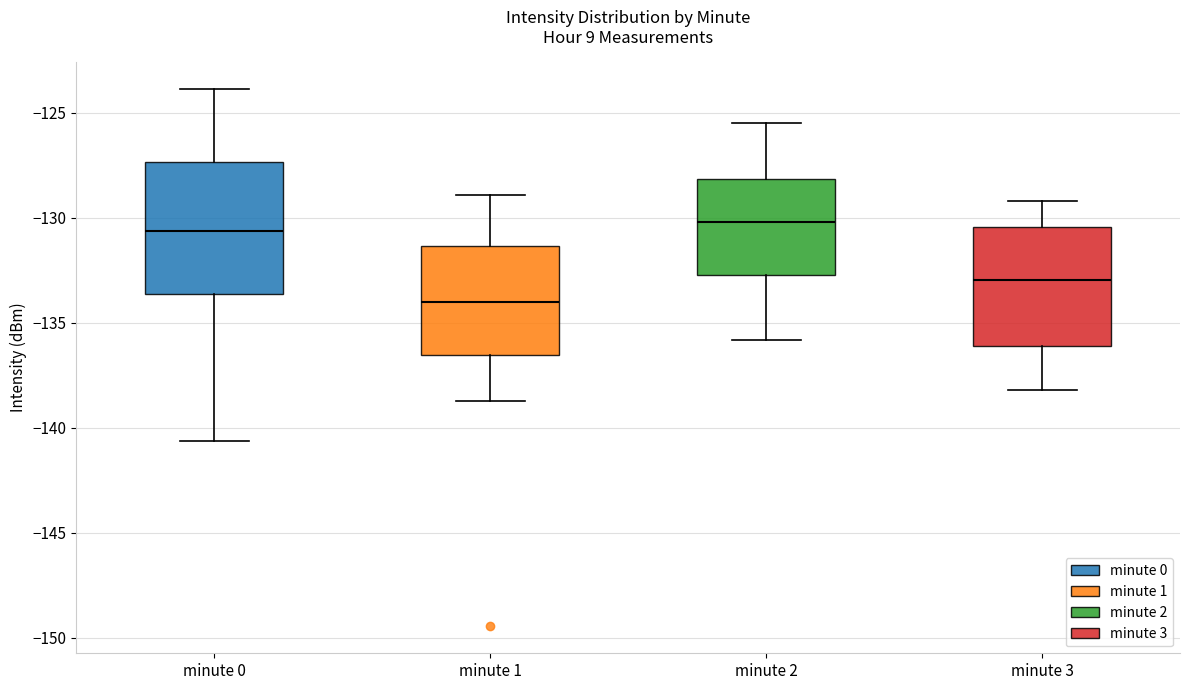

Reading left to right, read every box against the y-axis: the position of its median line, the range the box covers, and the ends of its whiskers. The values are not printed on the chart, so give them approximately, as read against the axis.

minute 0: median -130.5, box -133.5 to -127.5, whiskers -140.5 to -124.0
minute 1: median -134.0, box -136.5 to -131.5, whiskers -138.5 to -129.0
minute 2: median -130.0, box -132.5 to -128.0, whiskers -136.0 to -125.5
minute 3: median -133.0, box -136.0 to -130.5, whiskers -138.0 to -129.0